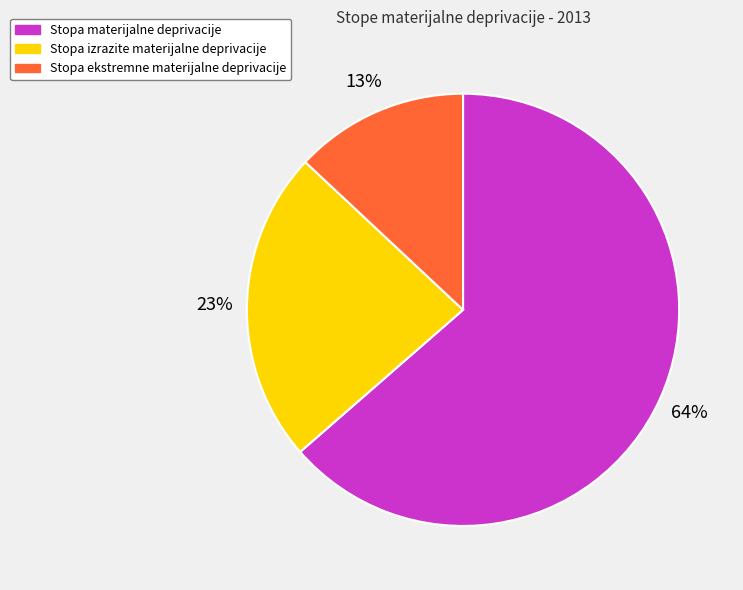

Does Stopa ekstremne materijalne deprivacije represent more than half of the total?

No